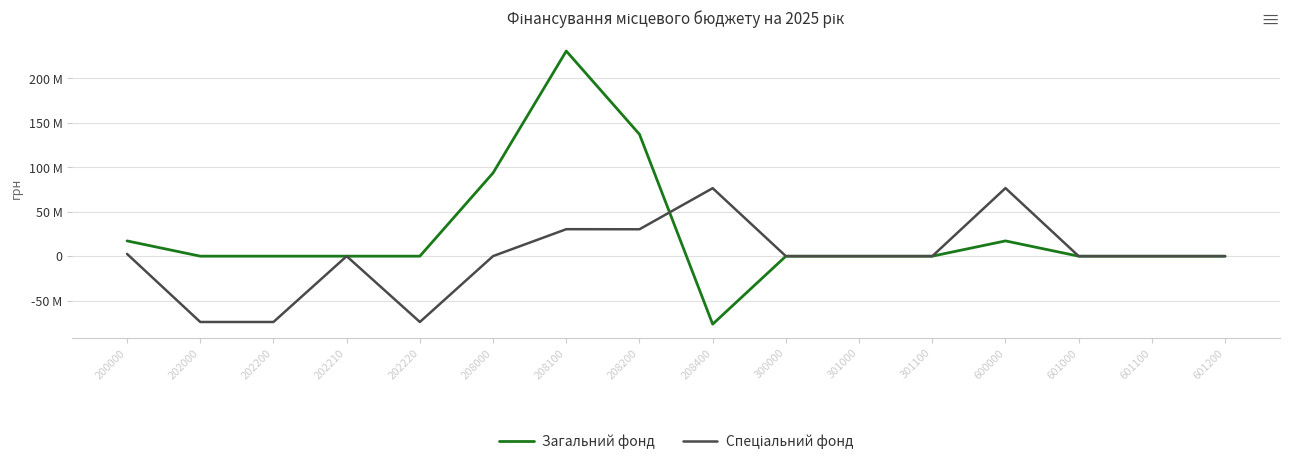

Is this an area chart (filled region under the line)?

No